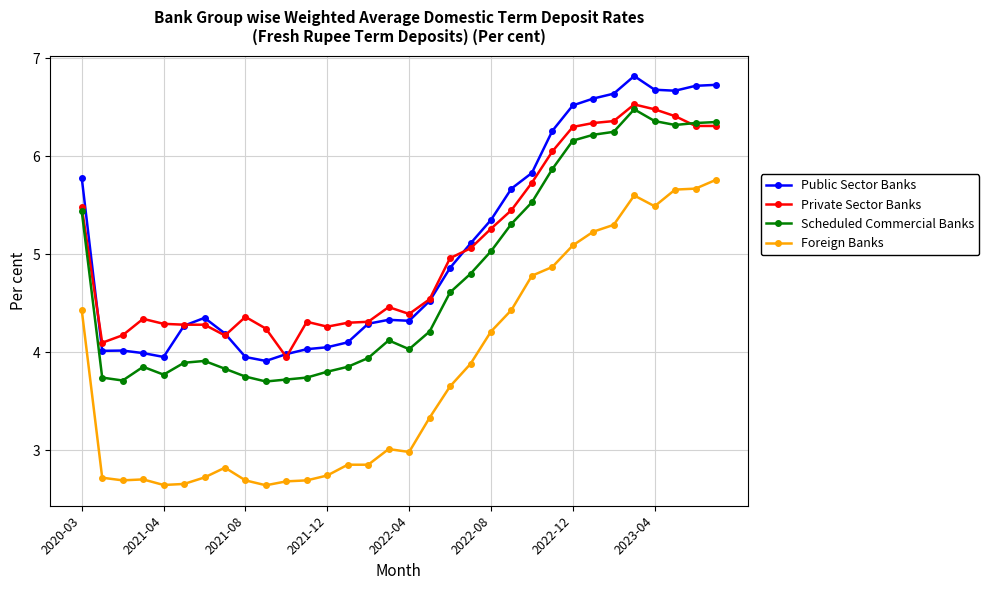

Does the chart display data point markers on the line(s)?

Yes